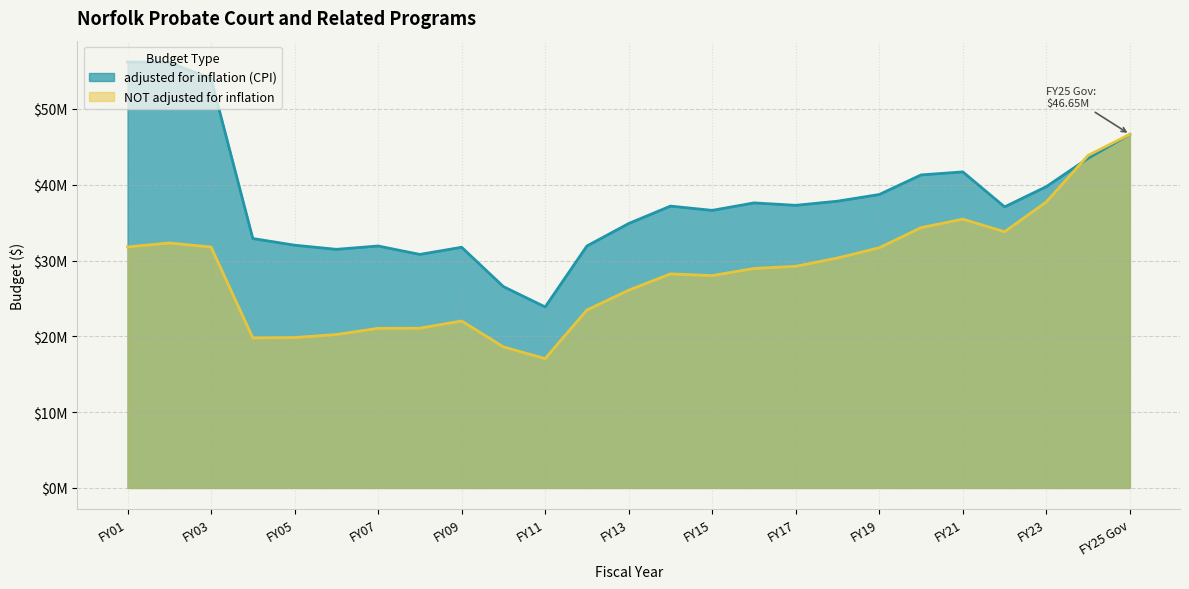

Is it true that NOT adjusted for inflation equals 13886232 at FY06?

False